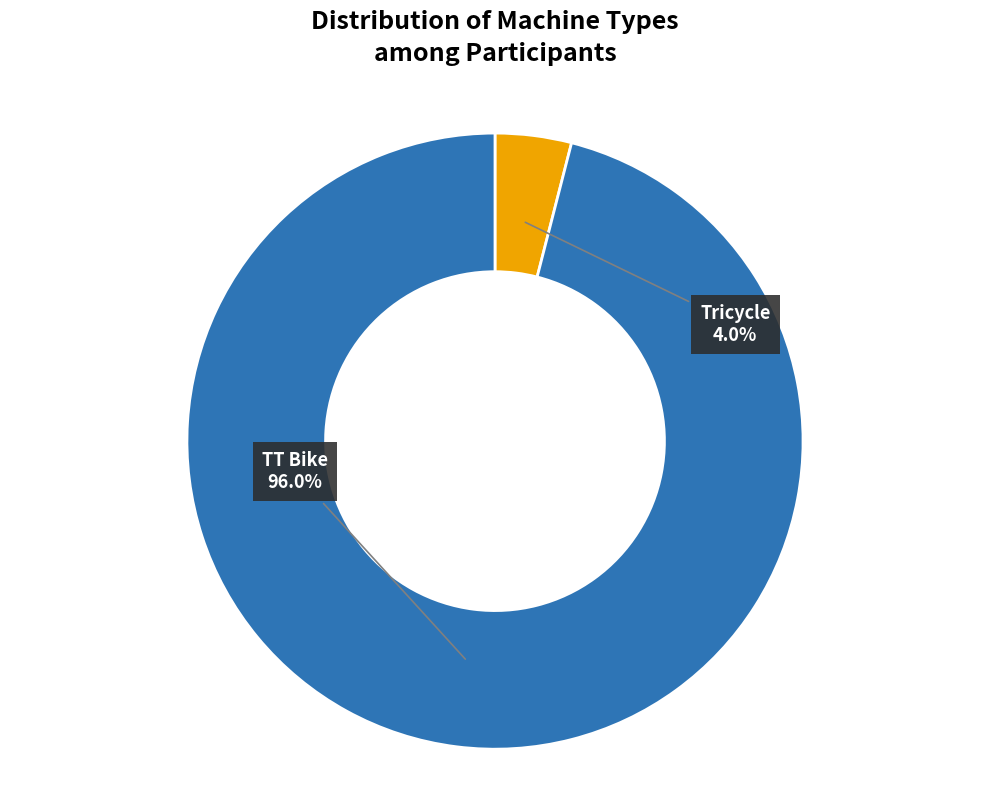

Is there any slice that represents more than half of the pie?

Yes